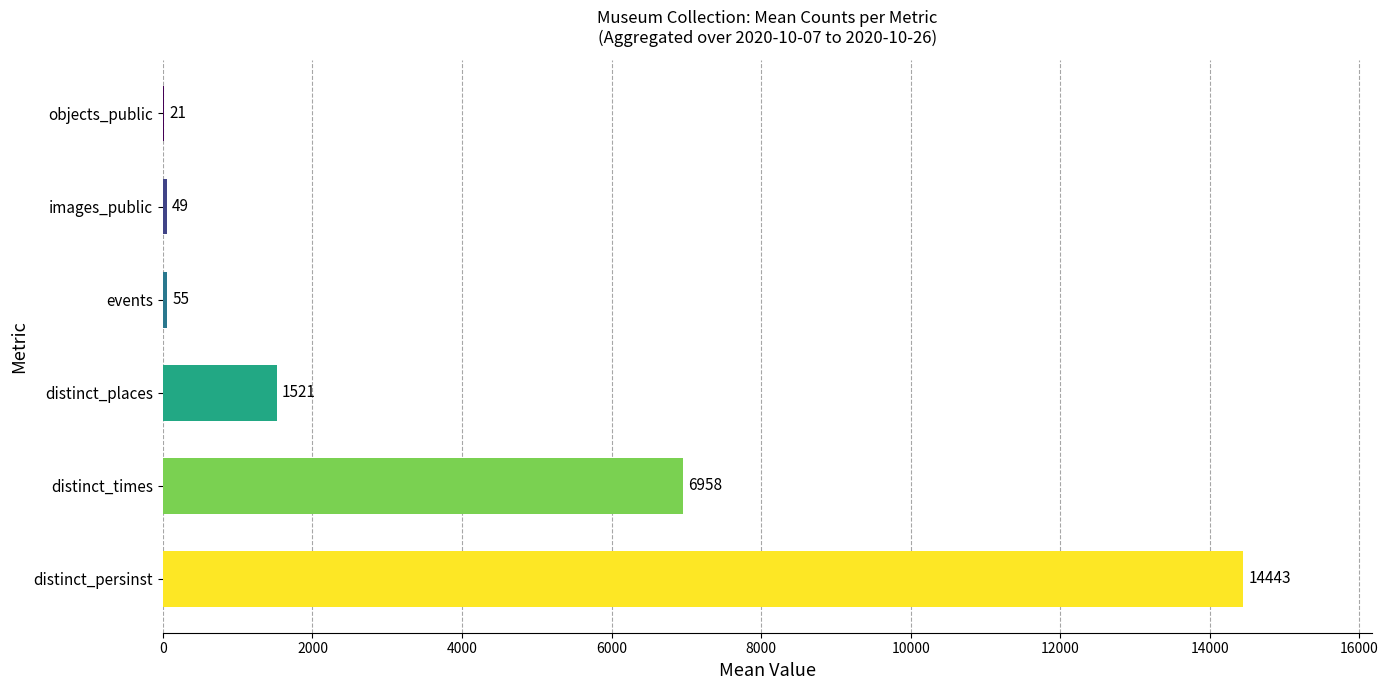

Does the chart contain stacked bars?

No